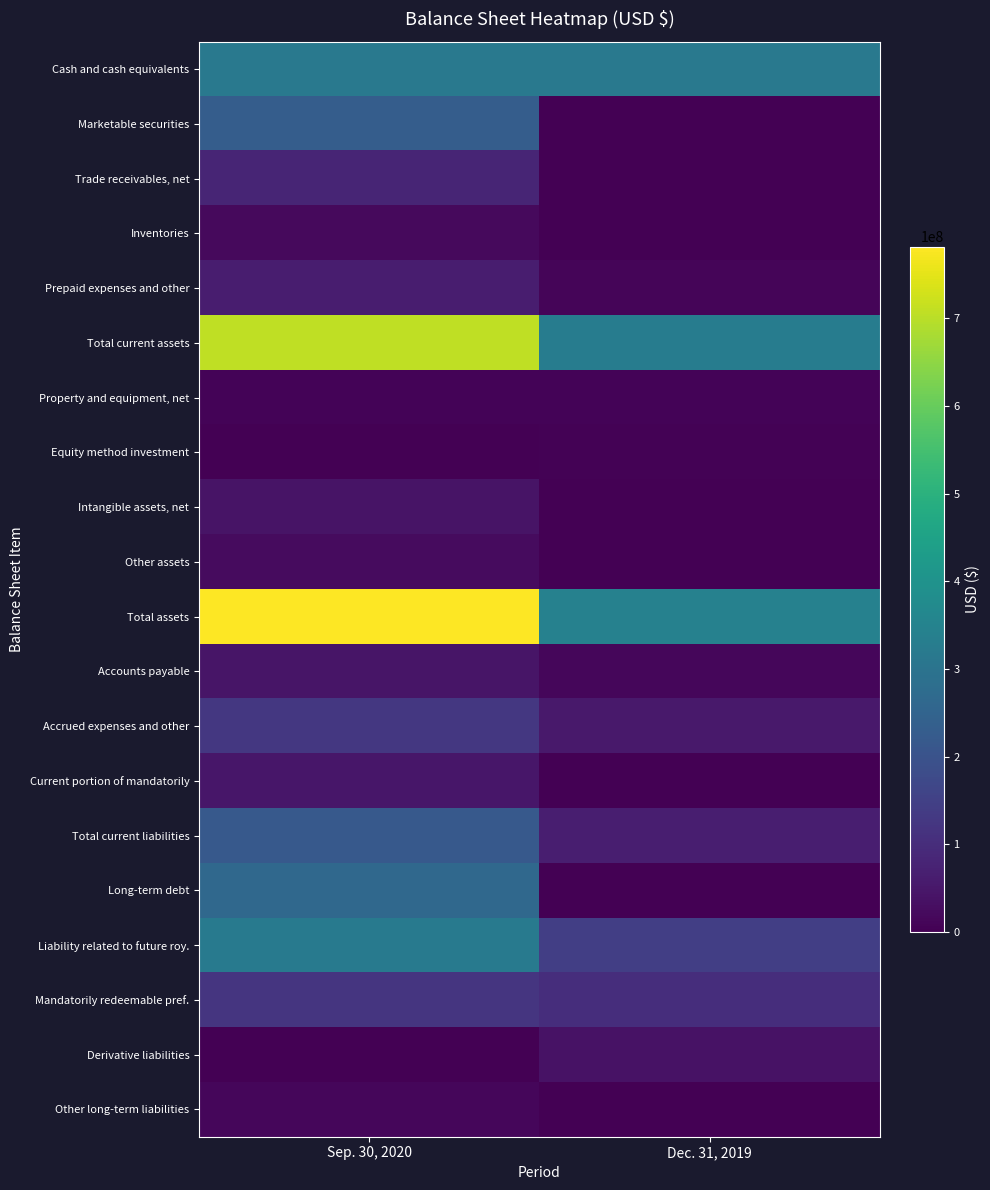

At which category is the sum across all series the highest?

Sep. 30, 2020